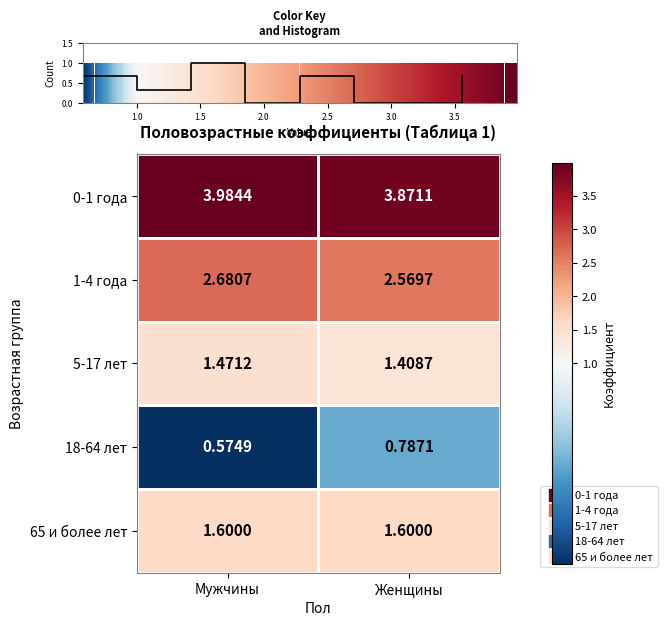

Count the number of categories in the chart.

2